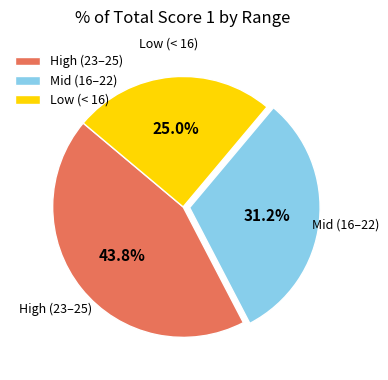

Rank the categories by value from highest to lowest.

High (23–25), Mid (16–22), Low (< 16)